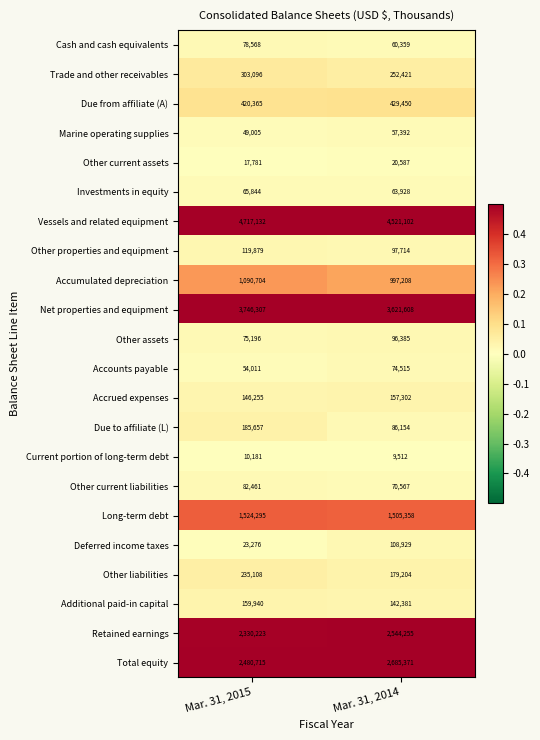

What is the difference between the Other current assets values at Mar. 31, 2015 and Mar. 31, 2014?

2806